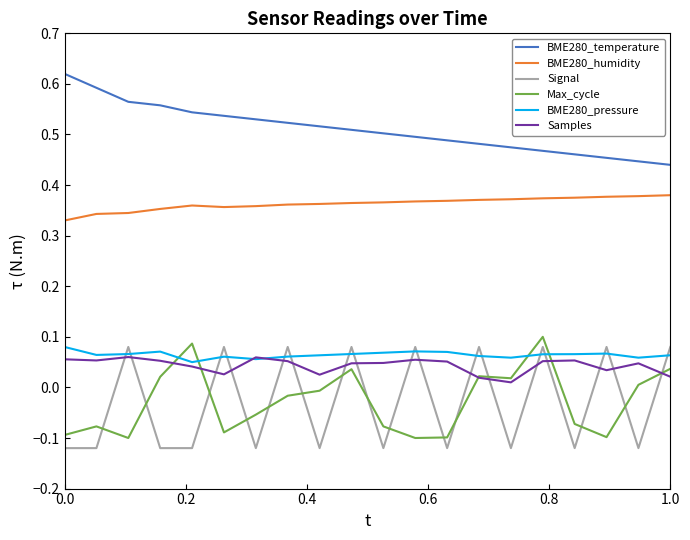

True or false: BME280_humidity and BME280_temperature cross at least once.

False